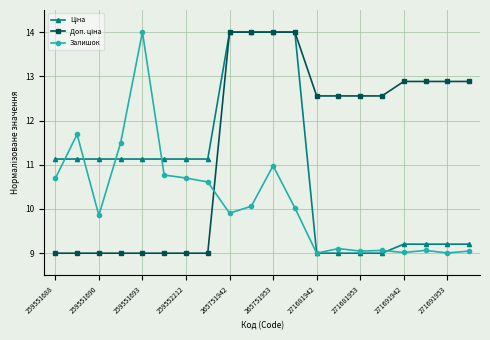

What is the minimum value shown in the chart?

9.0